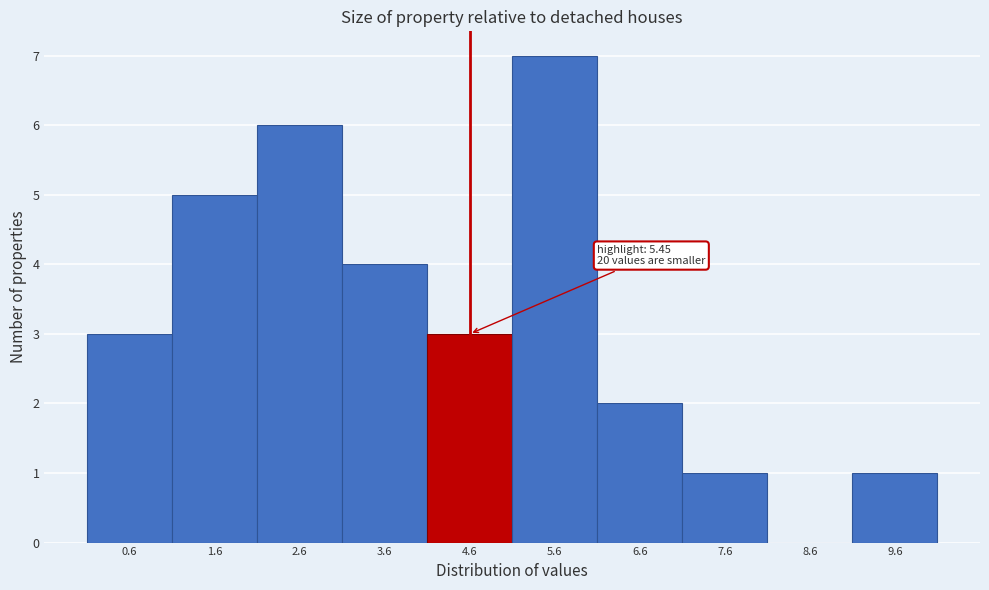

What is the ratio of the value at 0.6 to the value at 2.6?

0.5